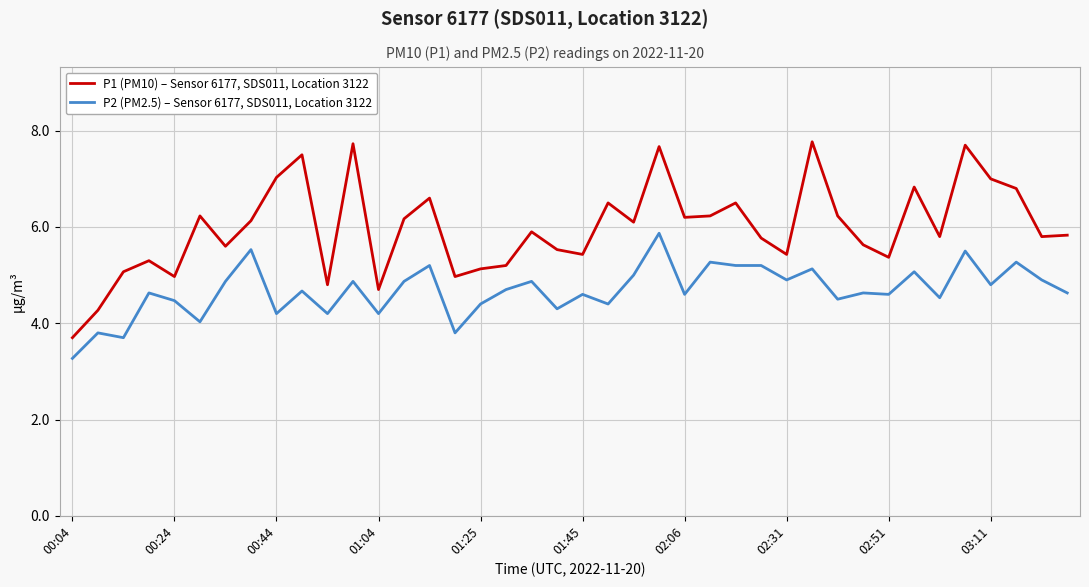

Which series has the largest range (max minus min)?

P1 (PM10) – Sensor 6177, SDS011, Location 3122